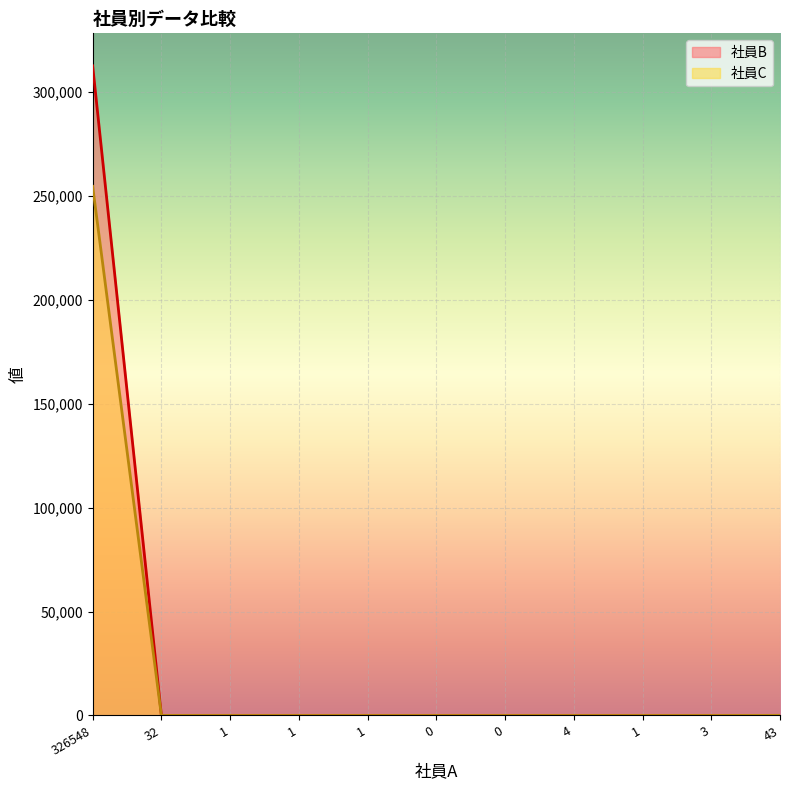

How many values in the 社員C series exceed 1?

5